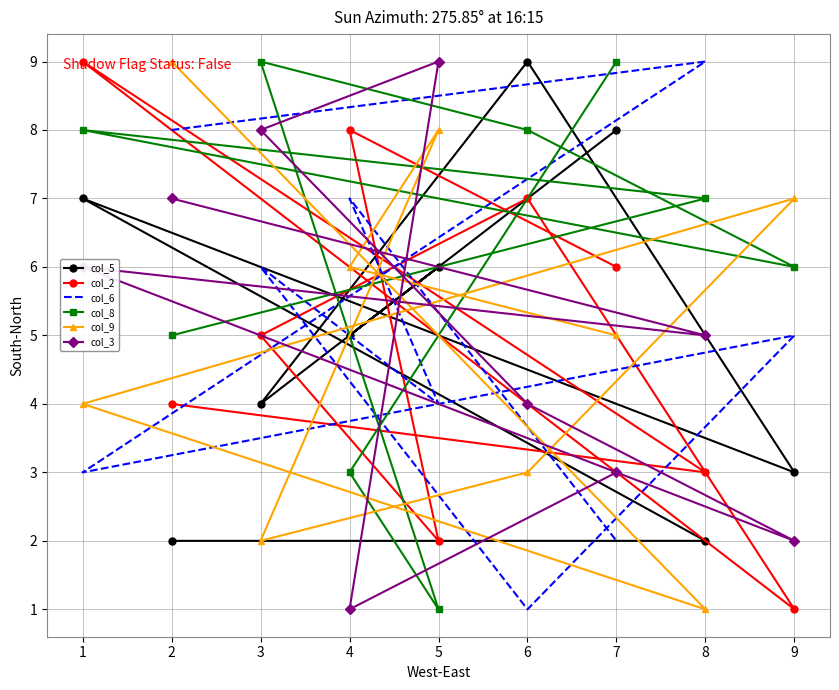

At how many categories does at least one series exceed 1?

9